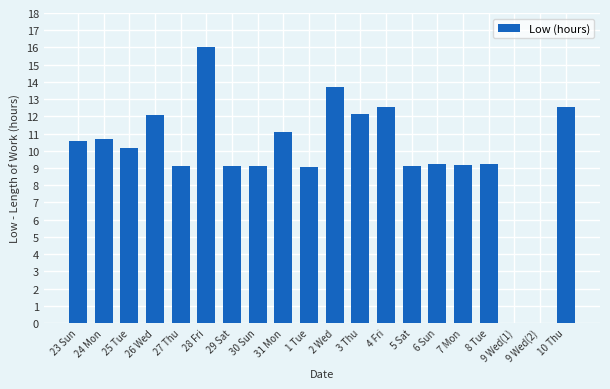

Approximately how many times larger is the value at 27 Thu compared to 29 Sat?

1.0